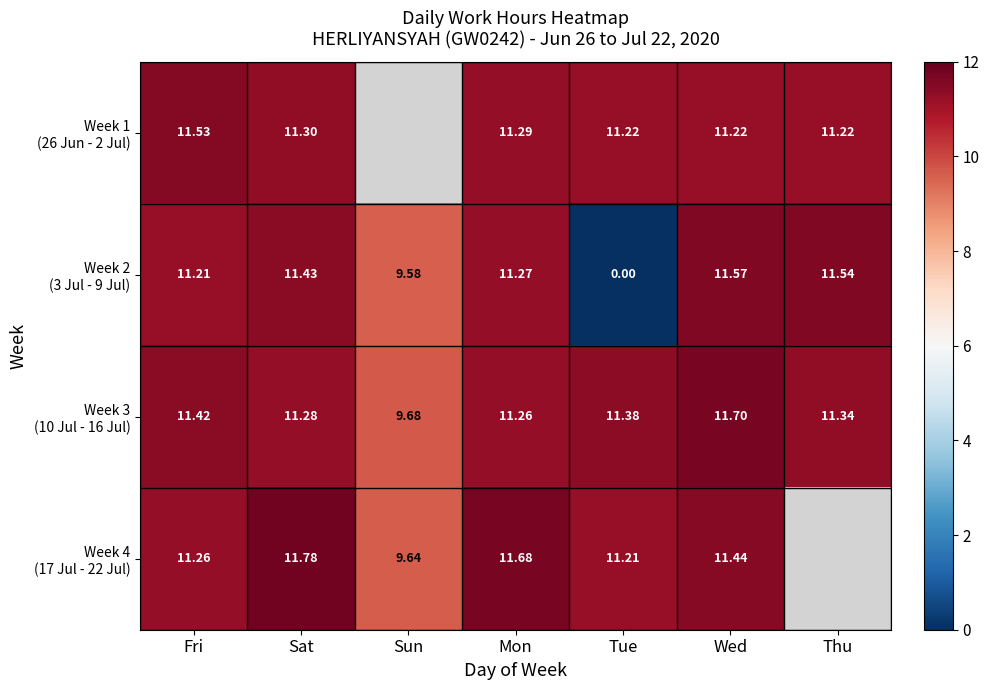

What is the total value across all series at Mon?

45.5